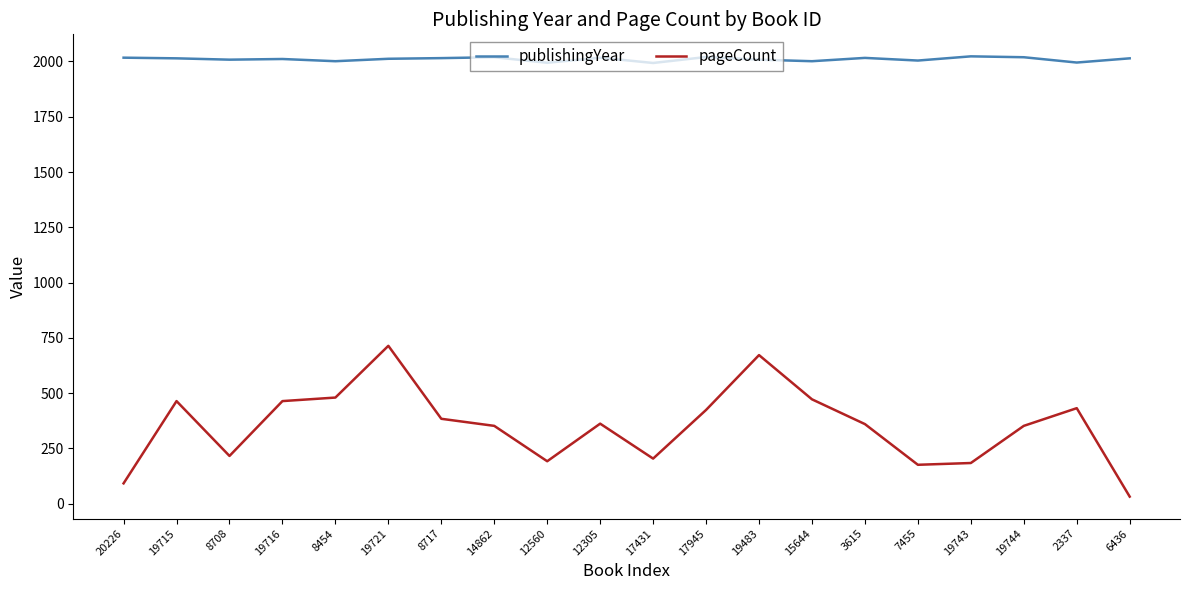

How many lines are shown in the chart?

2